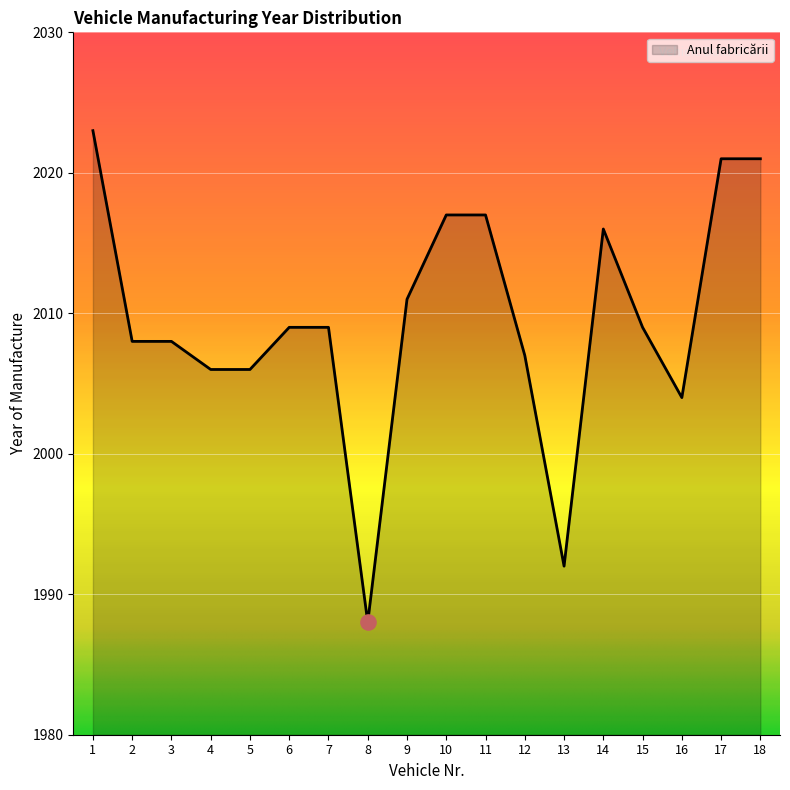

Which has a higher value, 9 or 17?

17